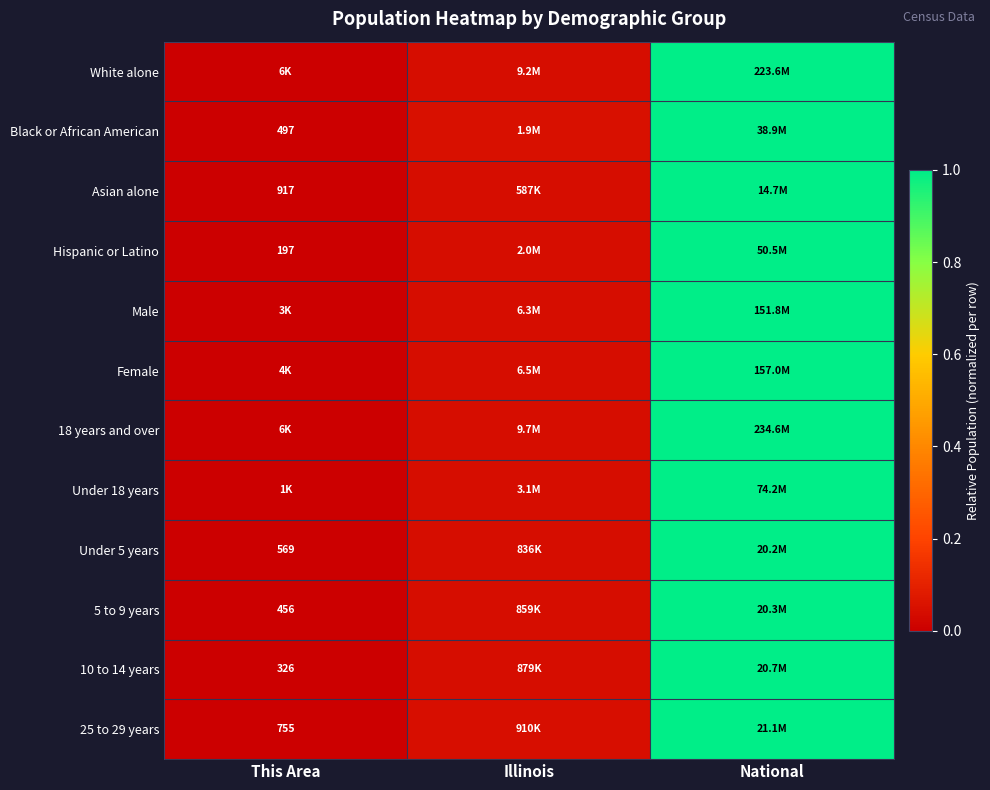

At This Area, list the series in order from smallest to largest.

Hispanic or Latino, Black or African American, 10 to 14 years, Under 18 years, Male, 5 to 9 years, 18 years and over, Female, White alone, Under 5 years, 25 to 29 years, Asian alone